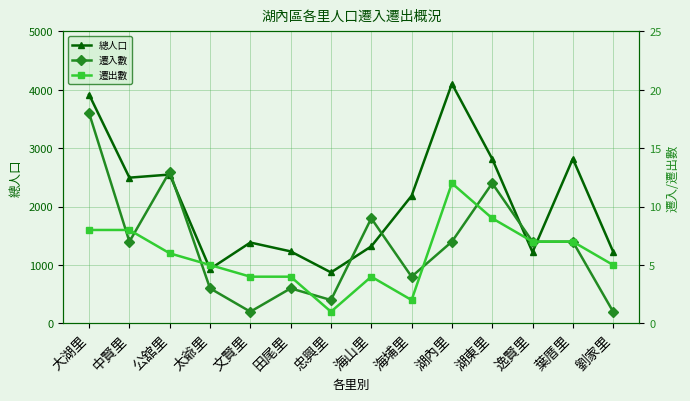

What is the greatest value displayed?

4104